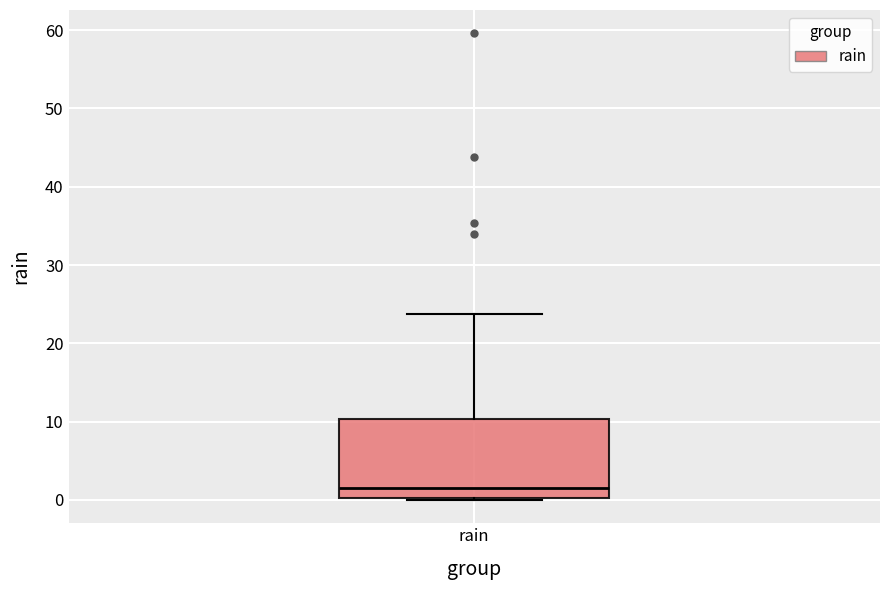

Where is the lower edge of the box for rain on the y-axis? The values are not printed on the chart, so give them approximately, as read against the axis.

0